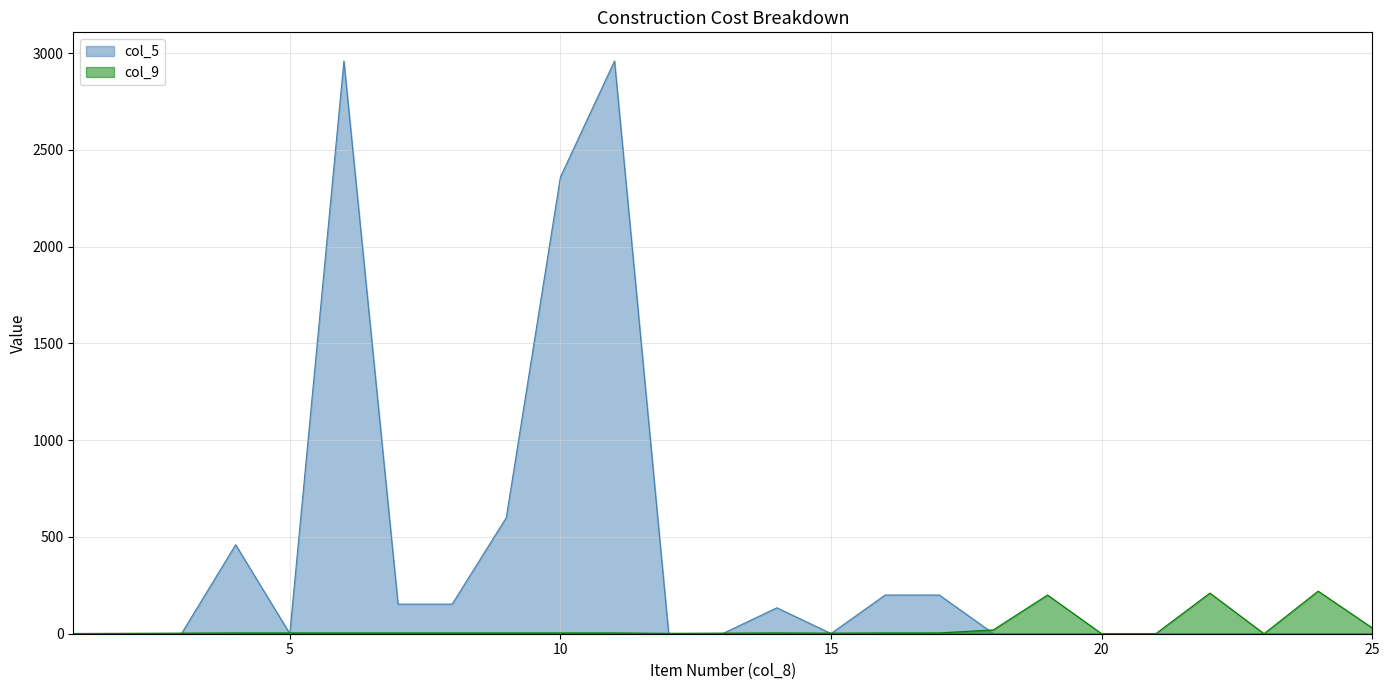

True or false: col_5 has a value of 153.0 at 7.

True